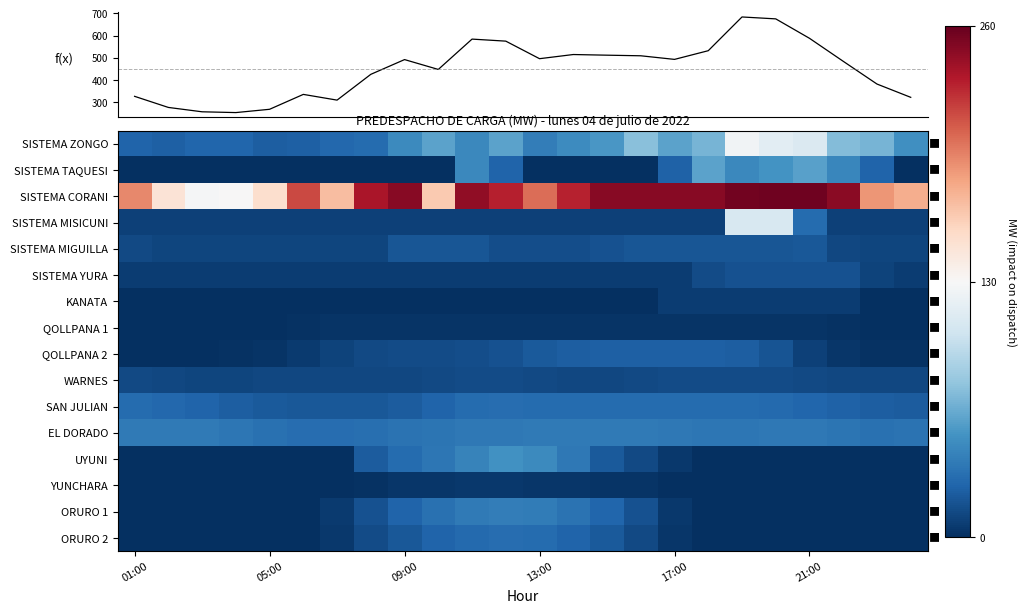

Between 17:00 and 21:00, which is larger?

21:00